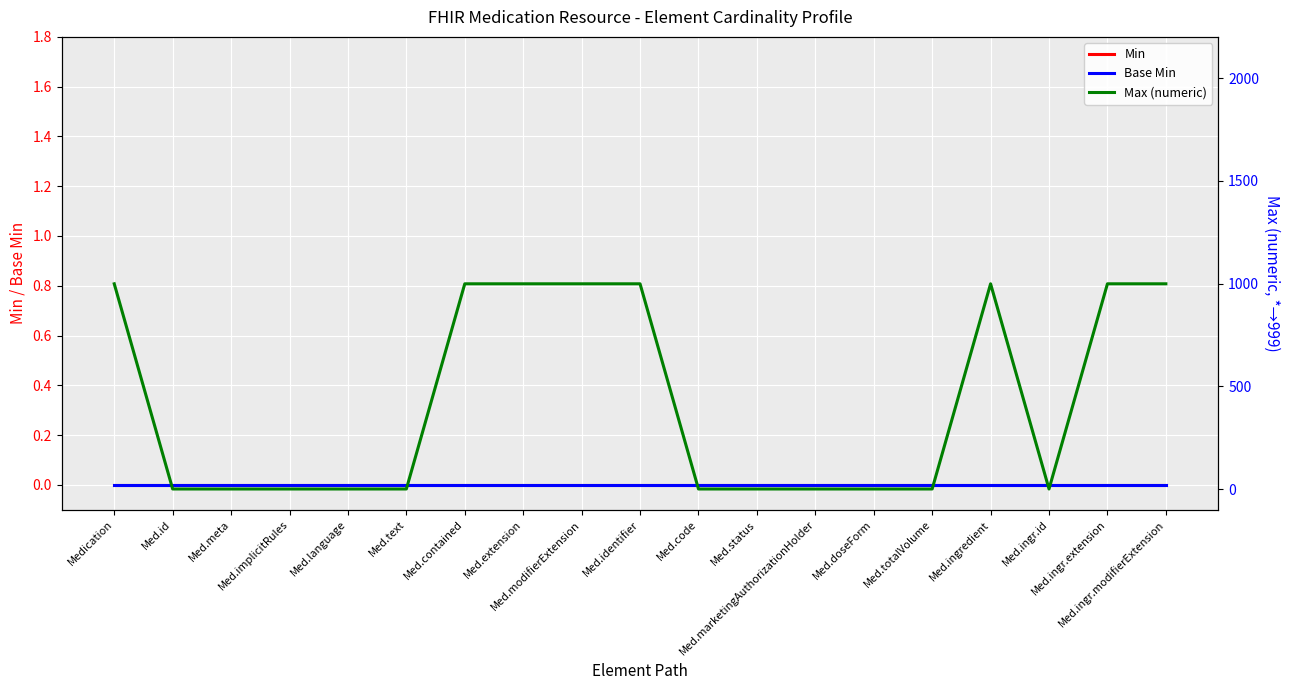

What is the difference between the maximum and second lowest values in the Max (numeric) series?

998